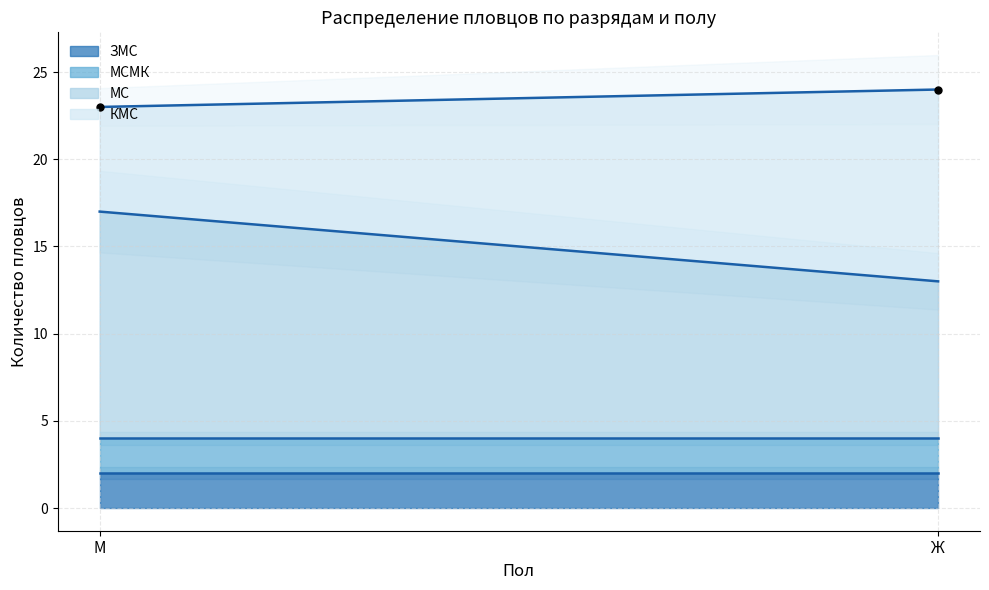

Which series reaches the minimum Y coordinate?

ЗМС